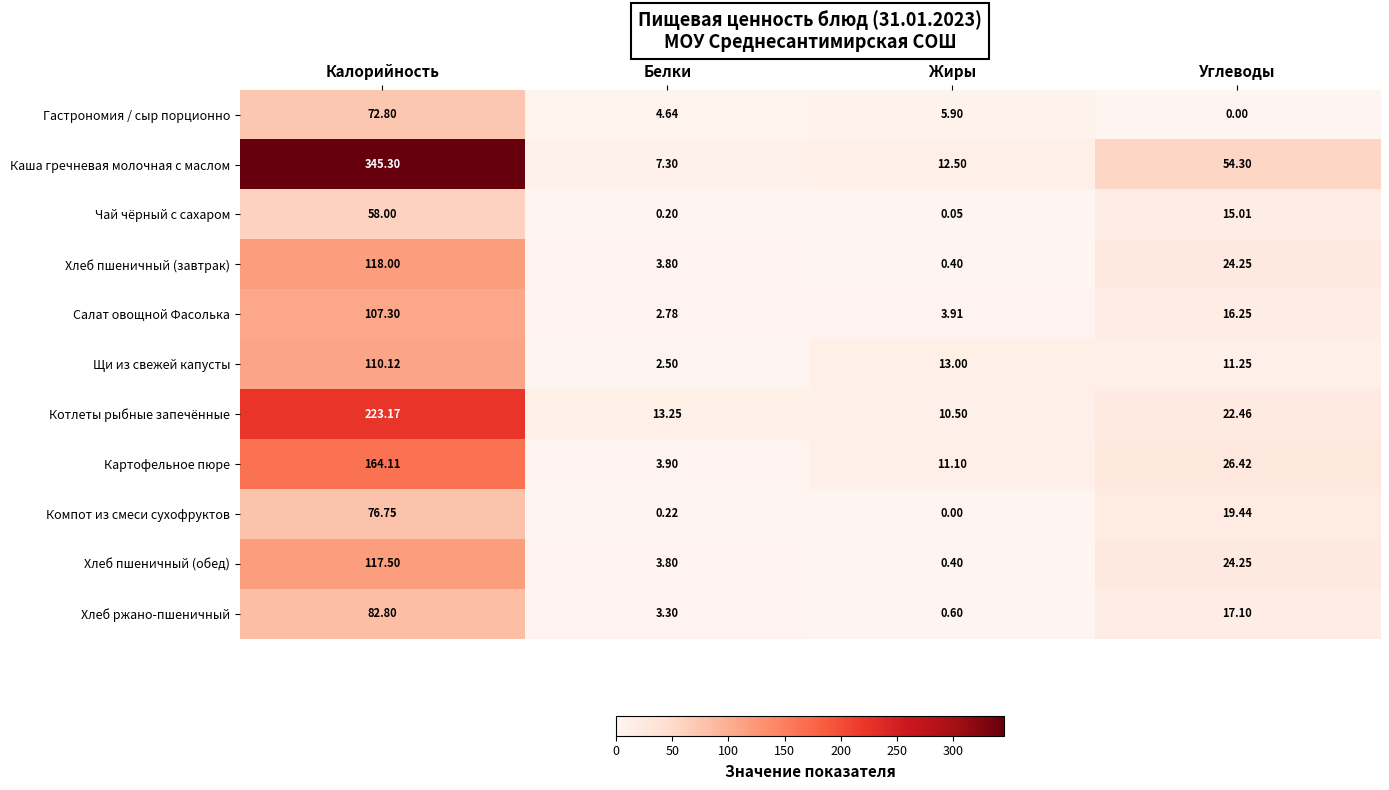

At how many categories does at least one series exceed 169?

1